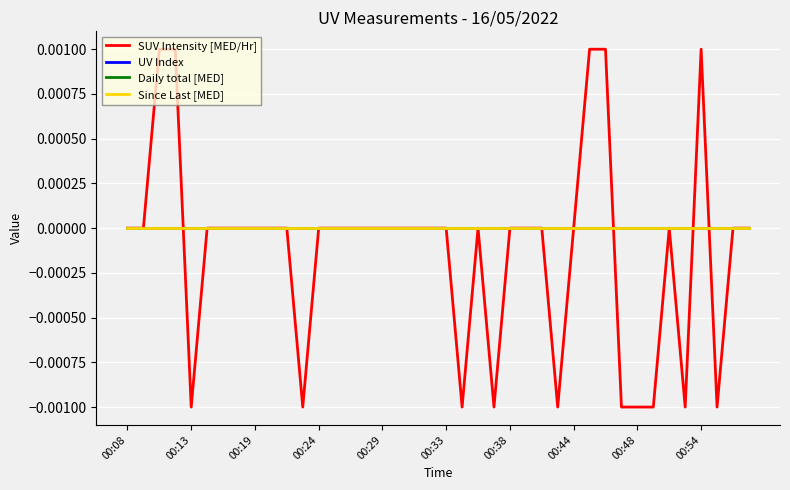

Is this an area chart (filled region under the line)?

No